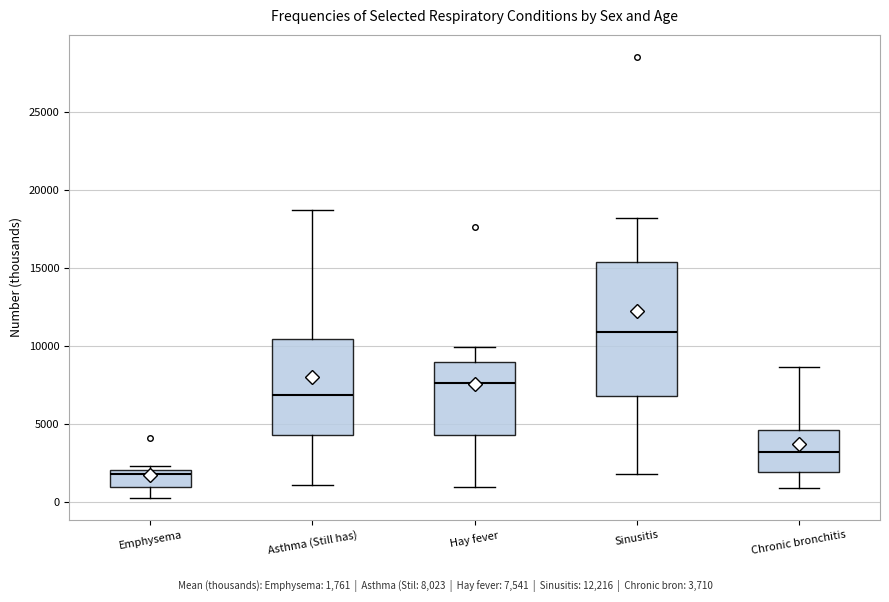

Reading left to right, read every box against the y-axis: the position of its median line, the range the box covers, and the ends of its whiskers. The values are not printed on the chart, so give them approximately, as read against the axis.

Emphysema: median 2000 (just below the box's upper edge), box 1000 to 2000, whiskers 500 to 2500
Asthma (Still has): median 7000, box 4500 to 10500, whiskers 1000 to 18500
Hay fever: median 7500, box 4500 to 9000, whiskers 1000 to 10000
Sinusitis: median 11000, box 7000 to 15500, whiskers 2000 to 18000
Chronic bronchitis: median 3000, box 2000 to 4500, whiskers 1000 to 8500